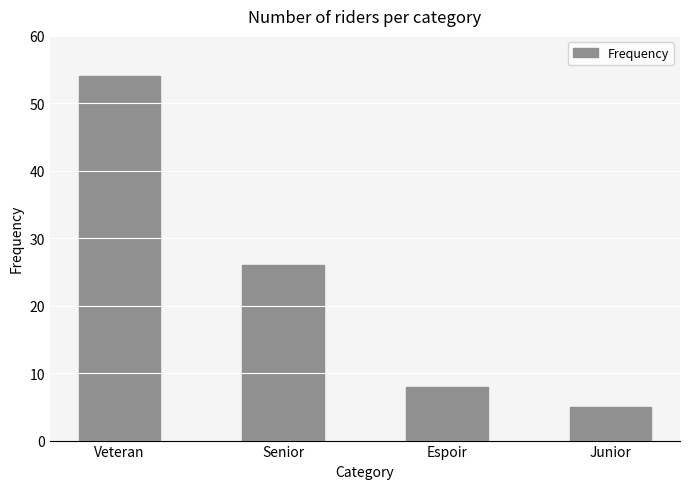

What is the difference between the values at Senior and Espoir?

18